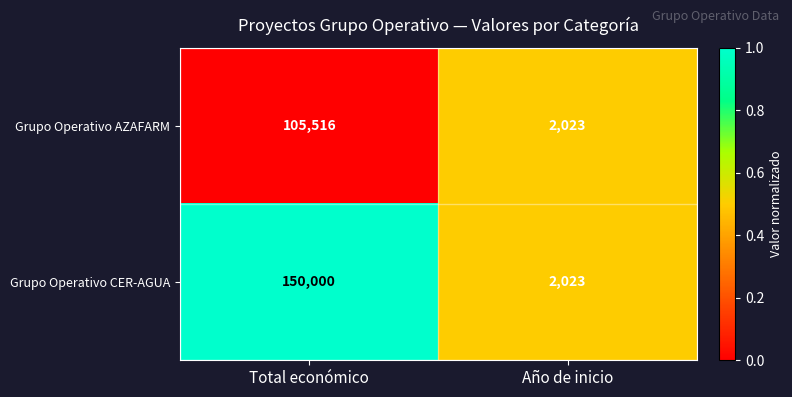

What is the sum of the Grupo Operativo AZAFARM values at Año de inicio and Total económico?

107539